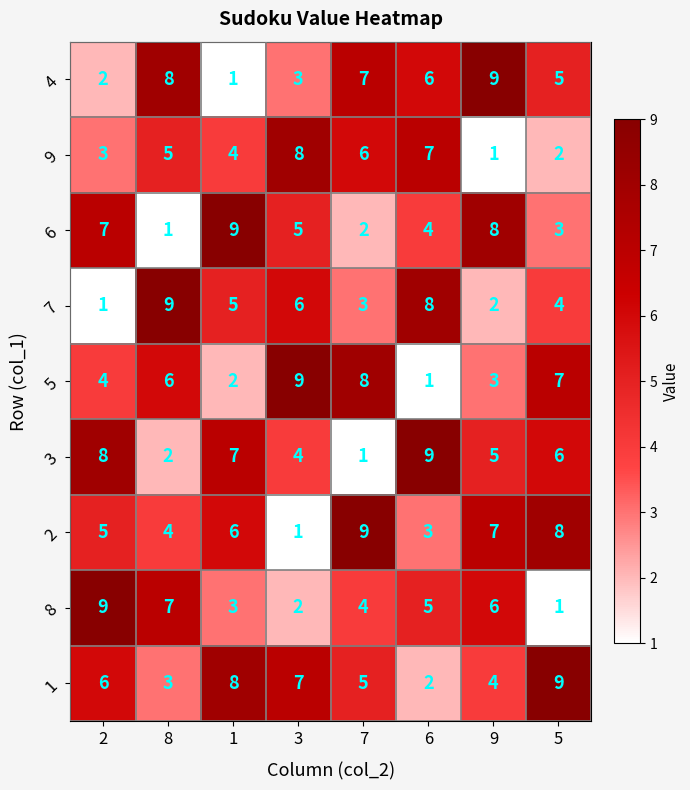

Rank the categories by 1 value from highest to lowest.

5, 1, 3, 2, 7, 9, 8, 6